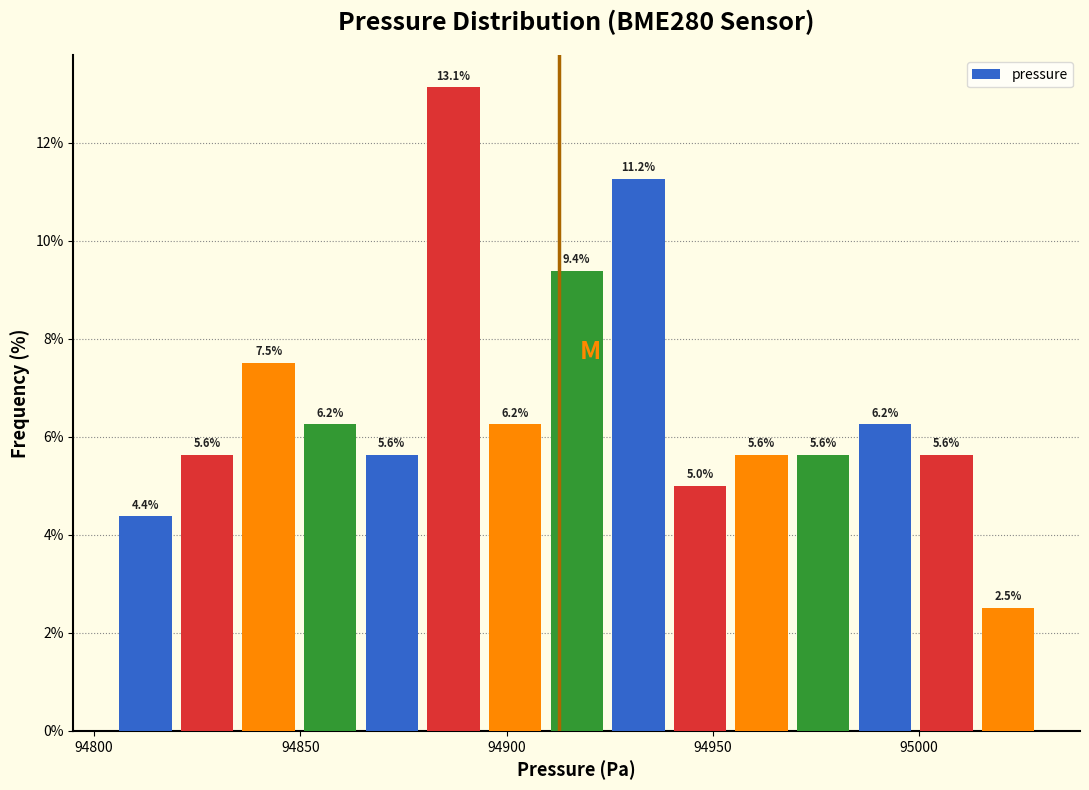

Read against the x-axis, roughly where is the centre of the tallest bar?

94885